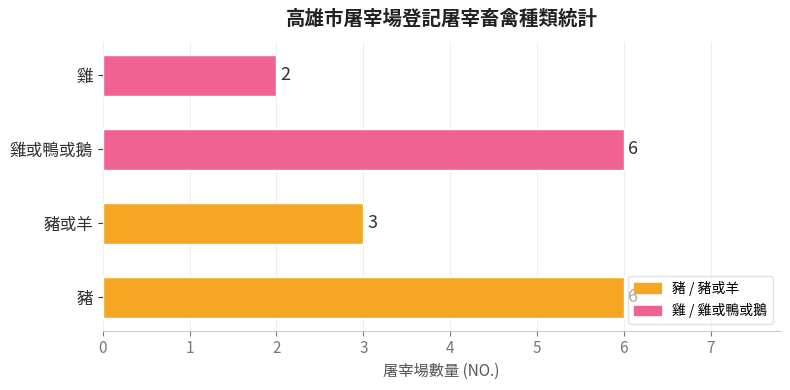

Does the chart contain any negative values?

No